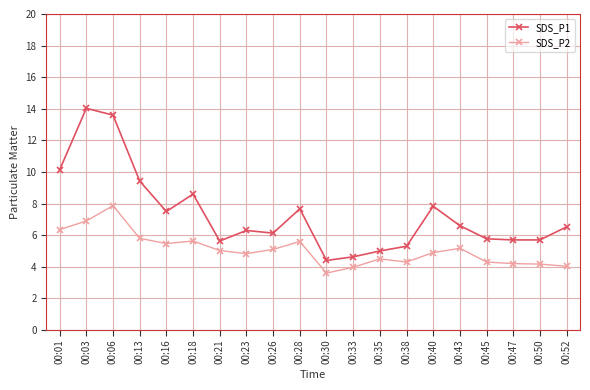

What is the minimum value shown in the chart?

3.6